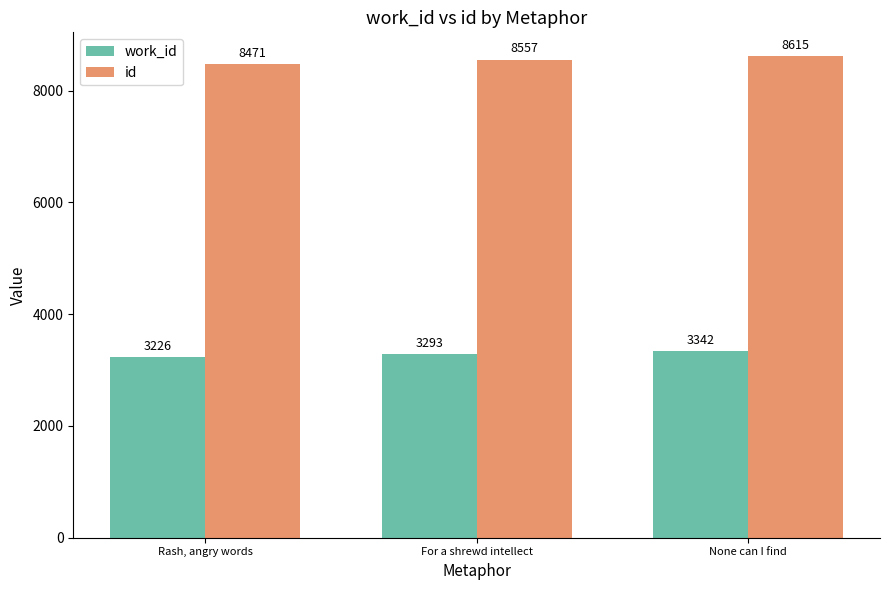

Which series has the largest total across all categories?

id